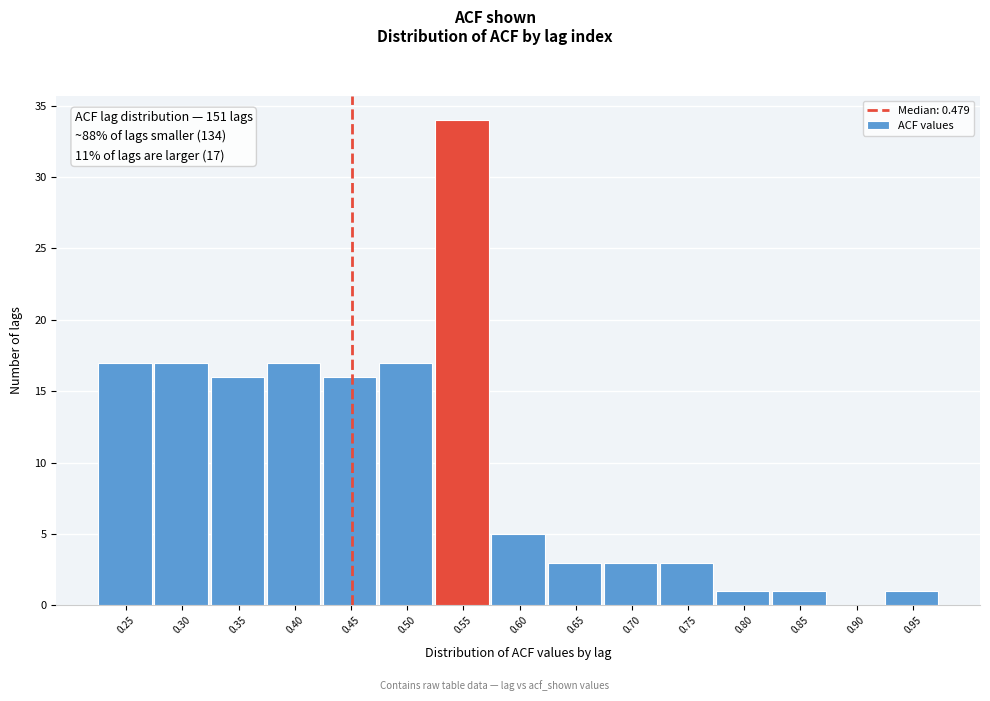

Reading left to right, transcribe all the data shown in this chart.

0.25=17	0.30=17	0.35=16	0.40=17	0.45=16	0.50=17	0.55=34	0.60=5	0.65=3	0.70=3	0.75=3	0.80=1	0.85=1	0.90=0	0.95=1